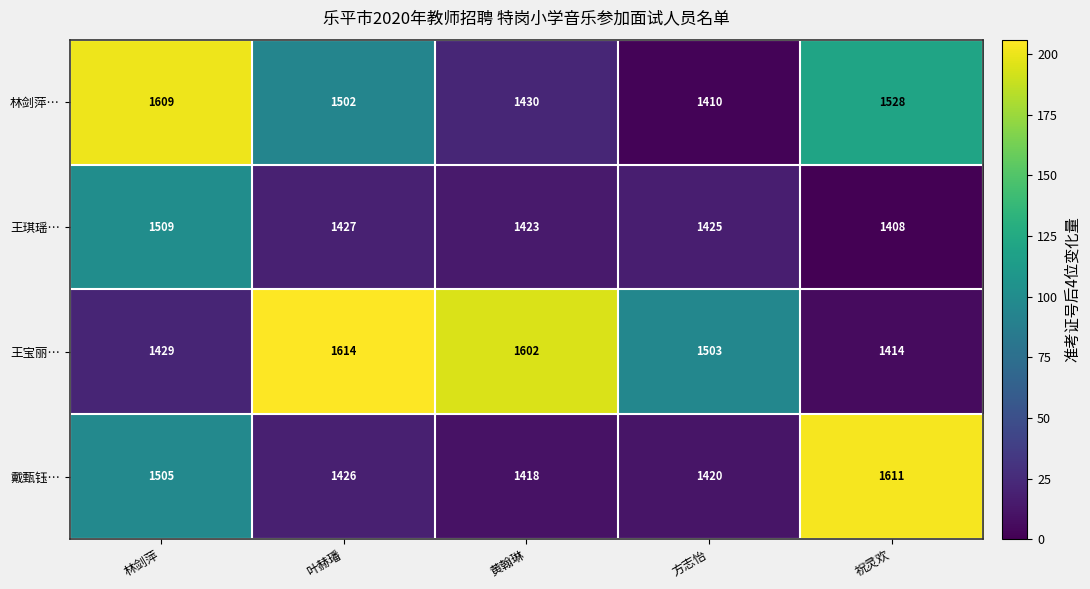

Which series has the largest range (max minus min)?

王宝丽…